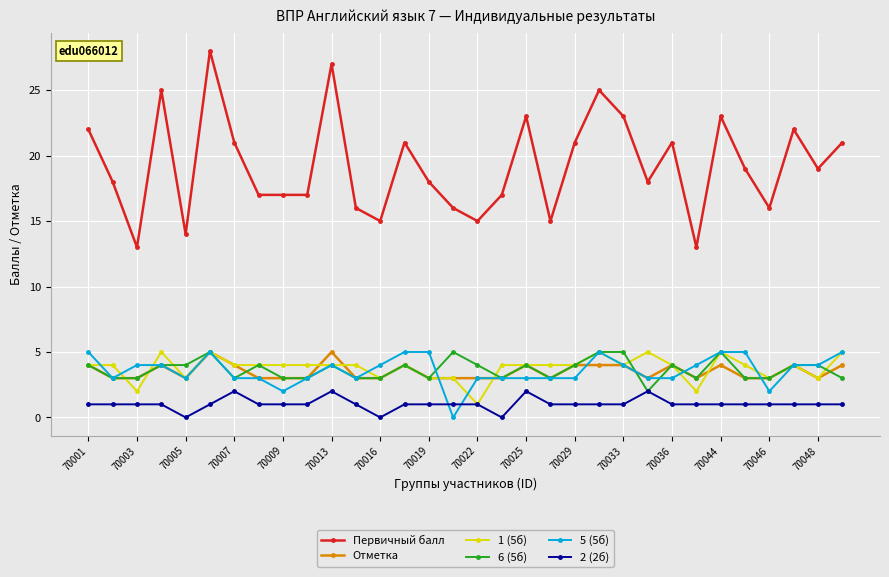

Which series has the widest spread of values?

Первичный балл